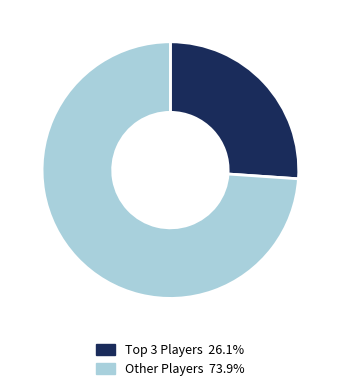

Is Other Players 73.9% the majority of the pie?

Yes